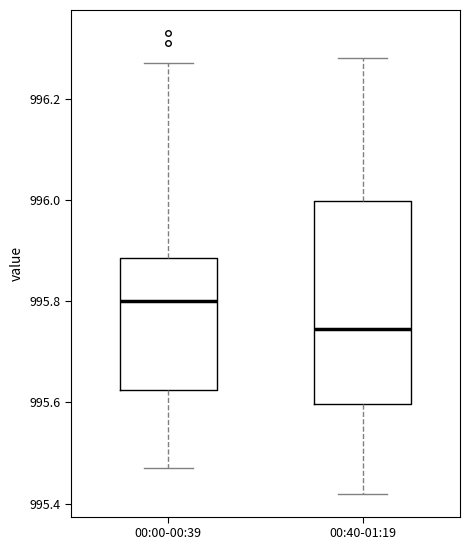

Which box has the lowest median line?

00:40-01:19